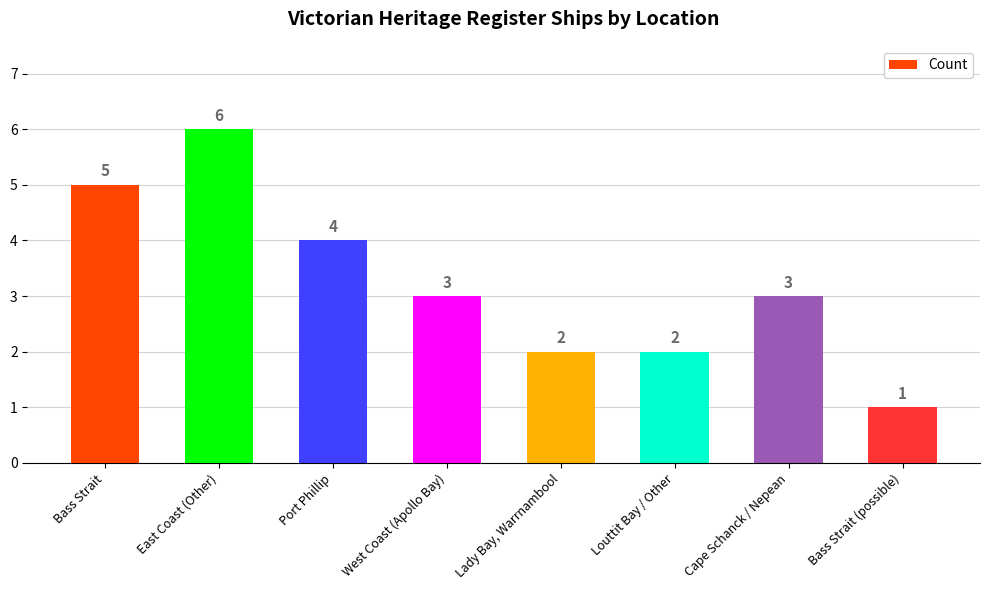

How many data points are less than 3?

3